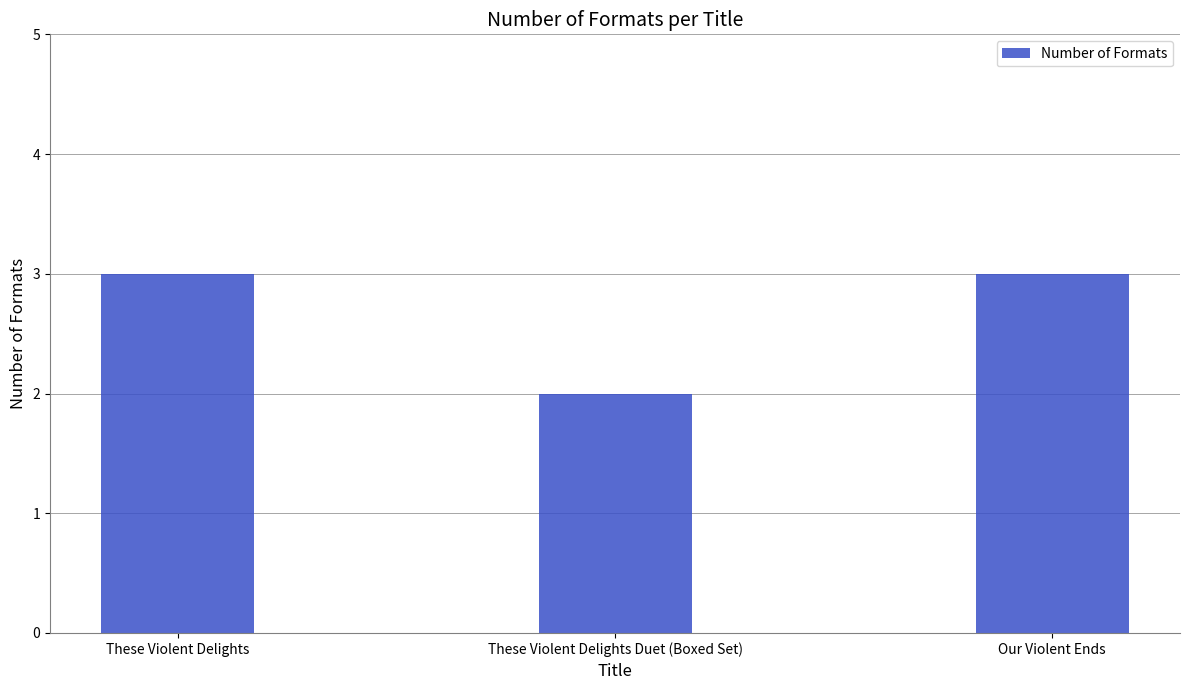

At which category does the chart reach its minimum across all series?

These Violent Delights Duet (Boxed Set)